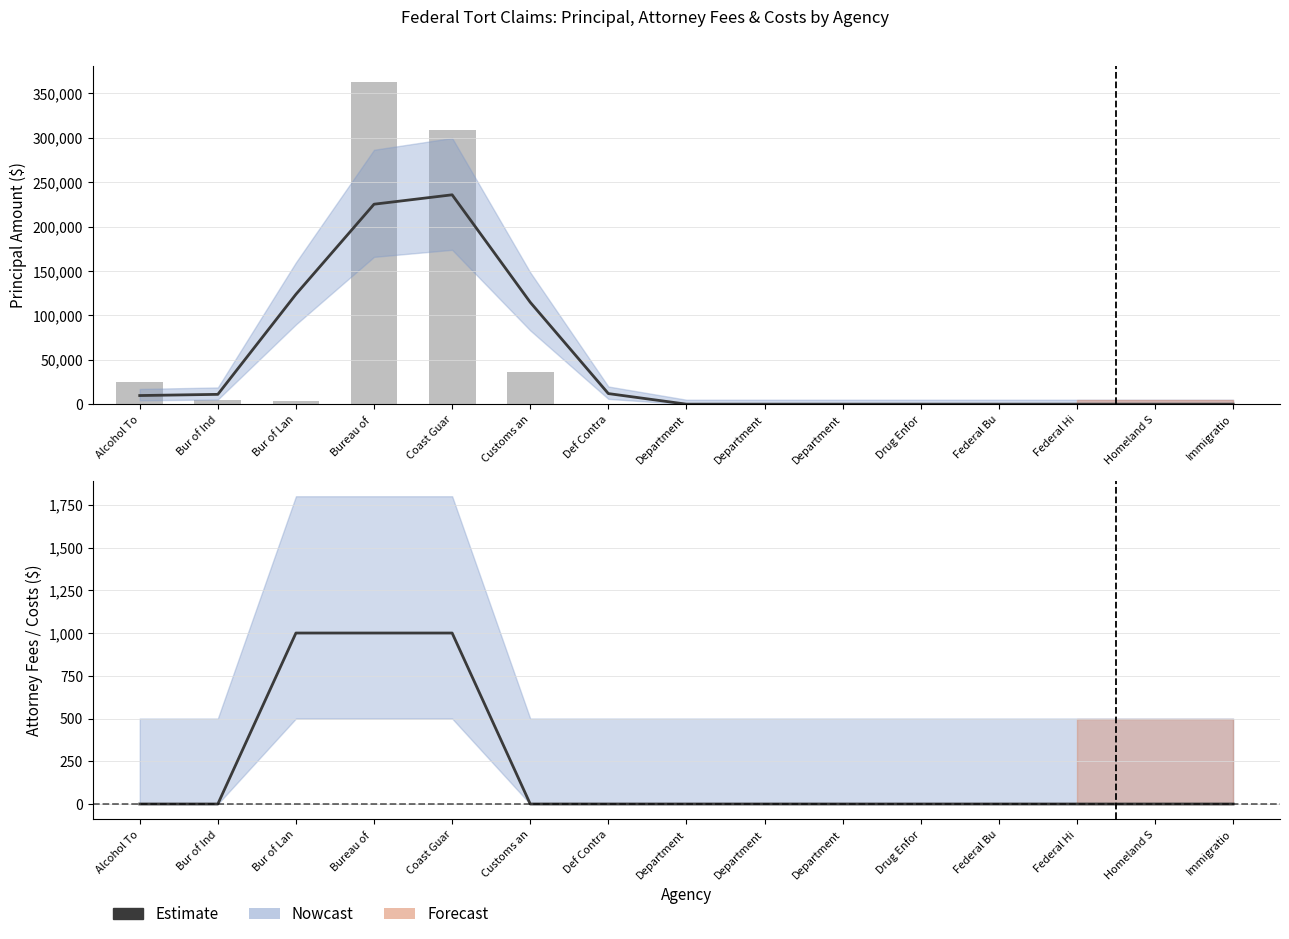

Rank the series by their maximum value, from highest to lowest.

Principal Amount, Estimate